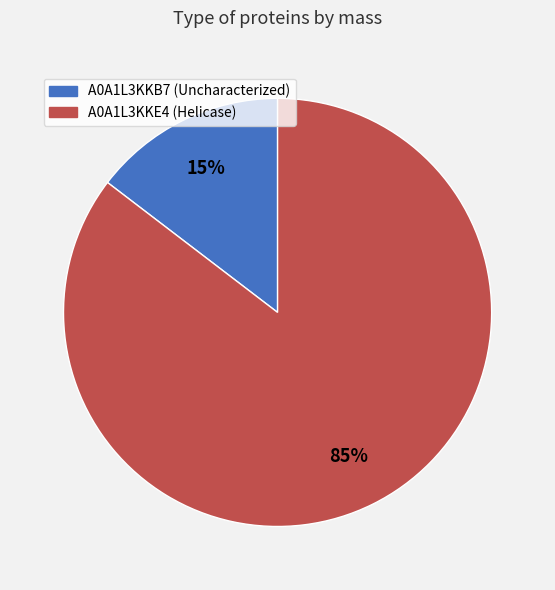

What percentage is the A0A1L3KKE4 (Helicase) slice, to the nearest percent?

85%